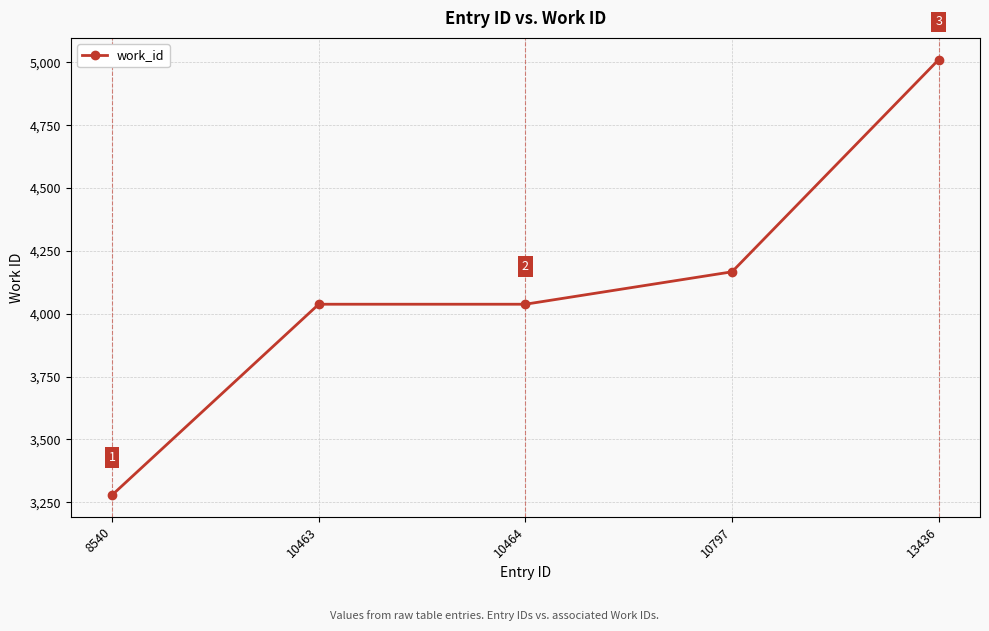

What is the difference between the values at 10797 and 10464?

129